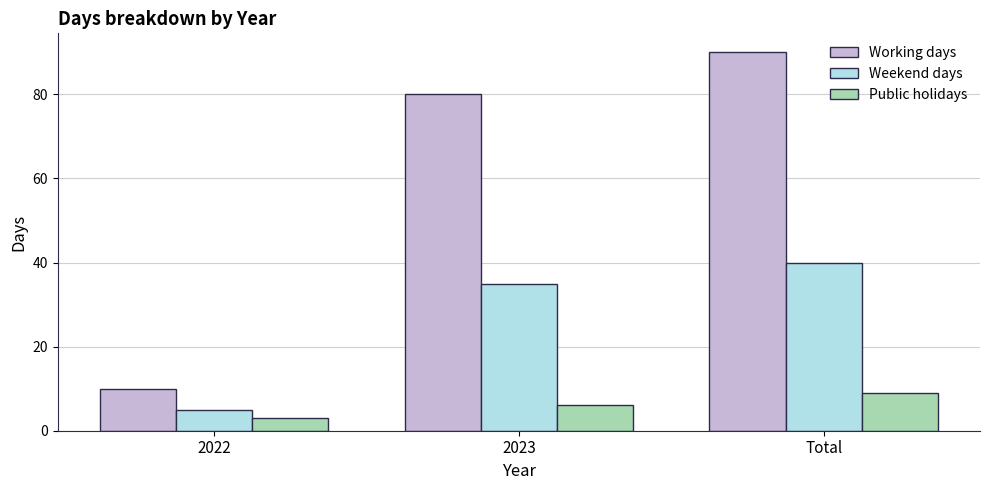

How many data points in Weekend days are less than 35?

1